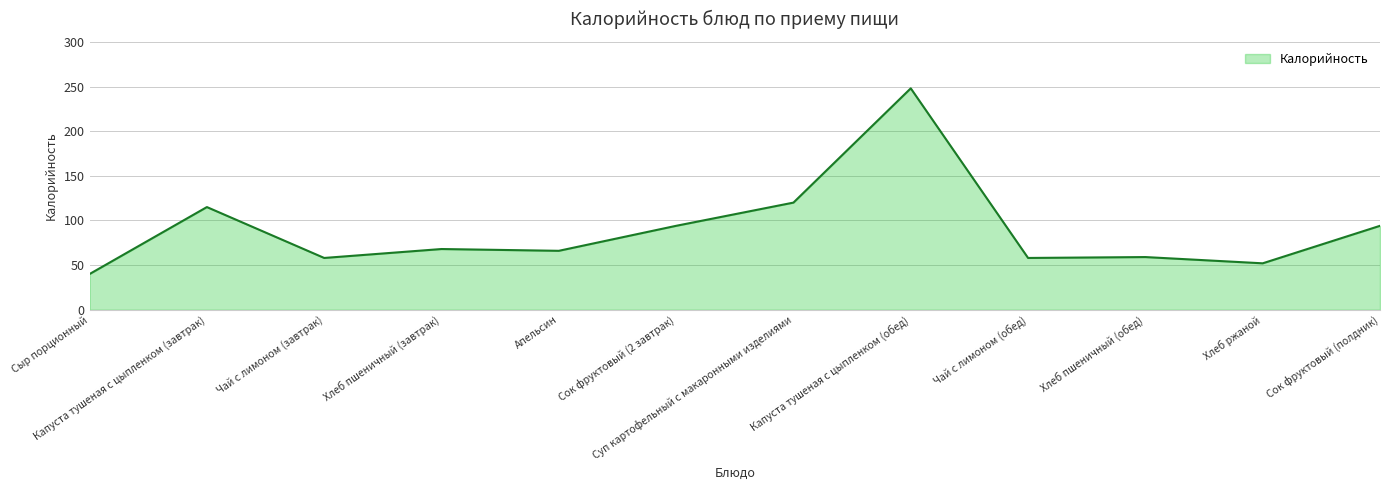

What value does the data have at Сок фруктовый (полдник), to the nearest 5?

95